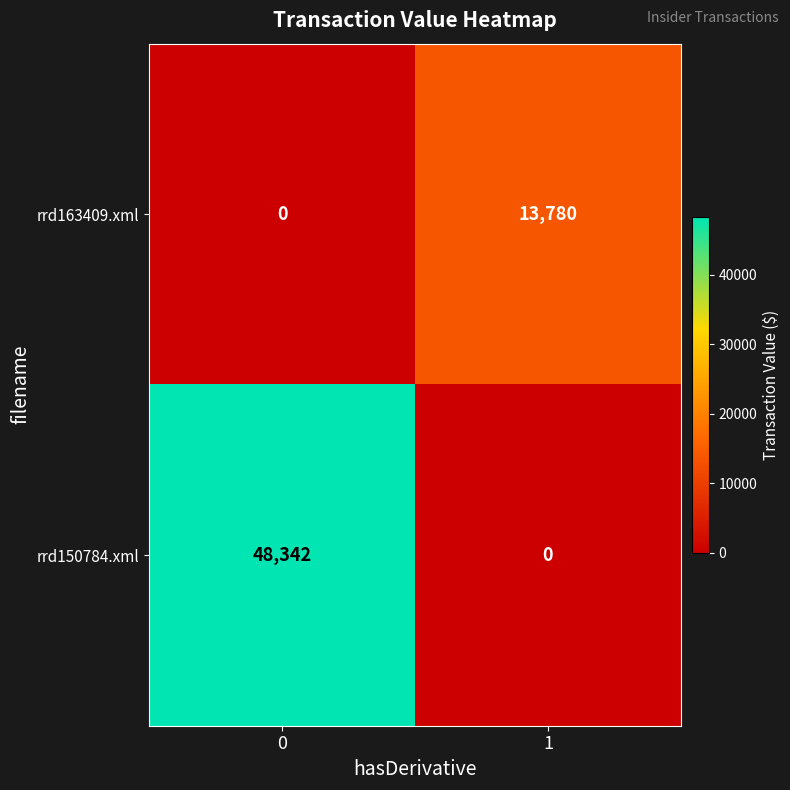

What is the difference between the rrd163409.xml values at 0 and 1?

13780